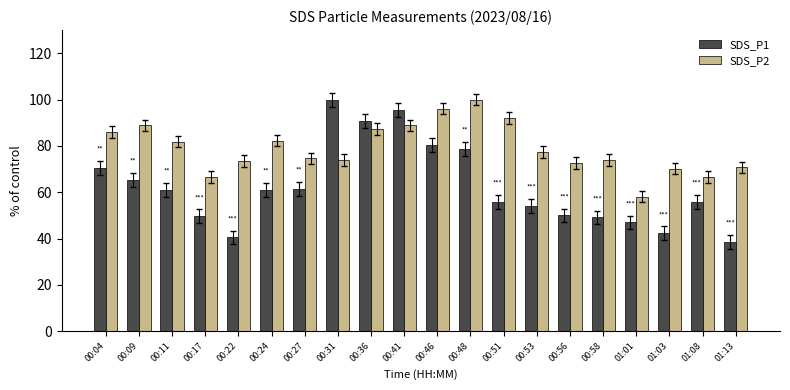

Which series has the widest spread of values?

SDS_P1